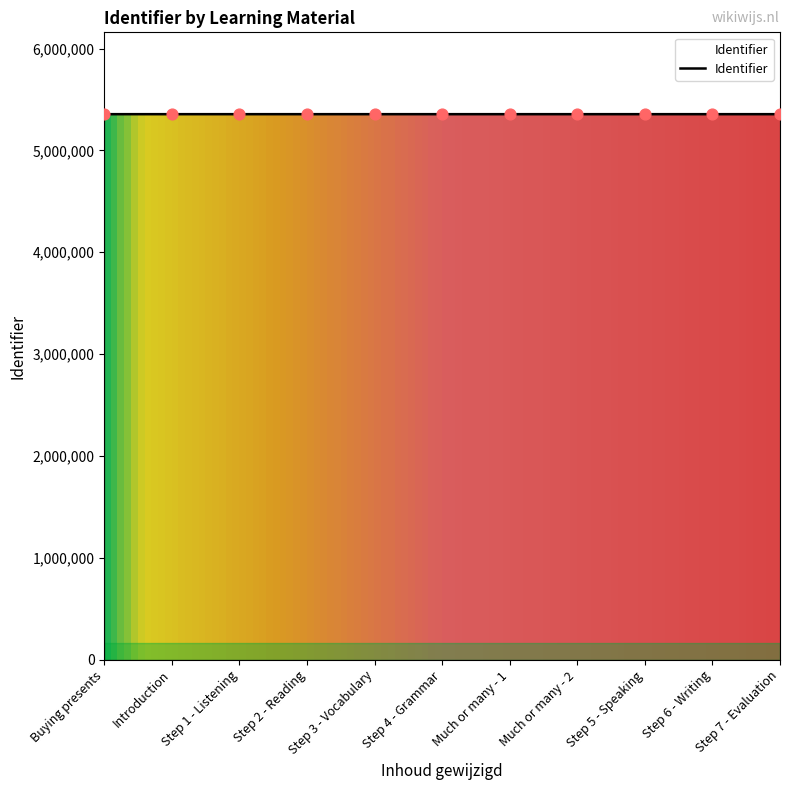

Approximately how many times larger is the value at Introduction compared to Step 3 - Vocabulary?

1.0